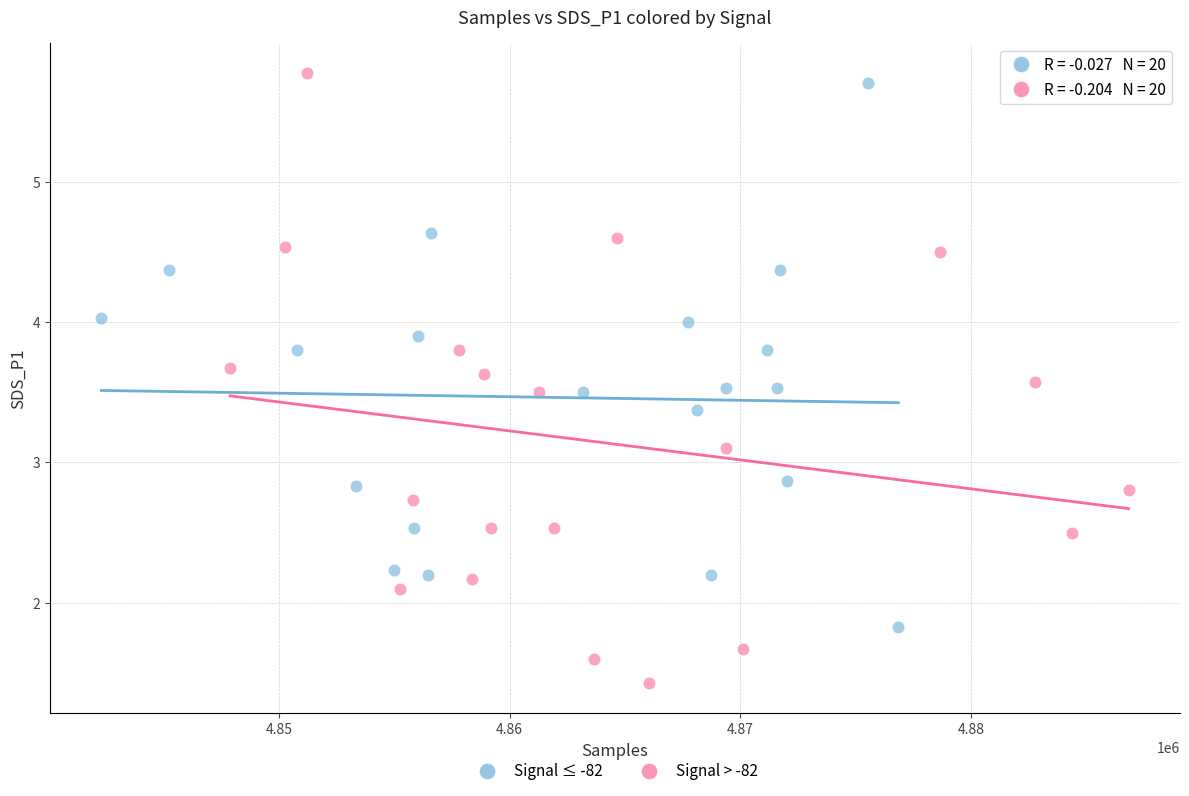

Which series has the largest Y range (max minus min)?

Signal > -82